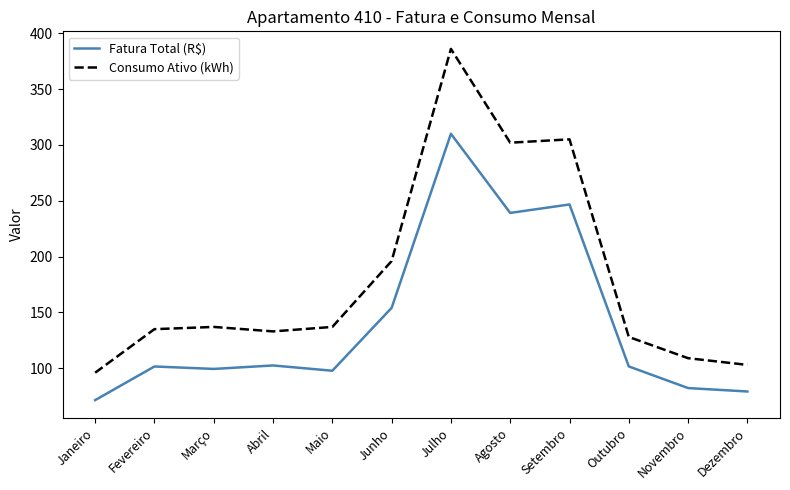

What is the lowest value of the Consumo Ativo (kWh) series?

96.0